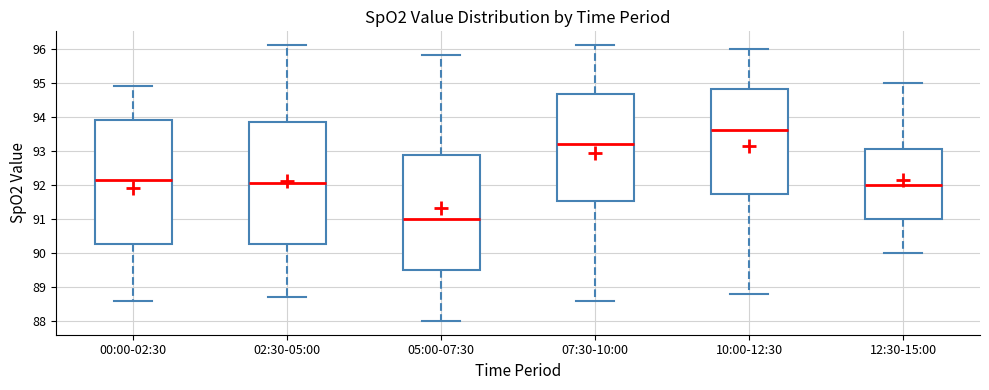

Where does the lower whisker of the box for 02:30-05:00 end on the y-axis? The values are not printed on the chart, so give them approximately, as read against the axis.

88.7